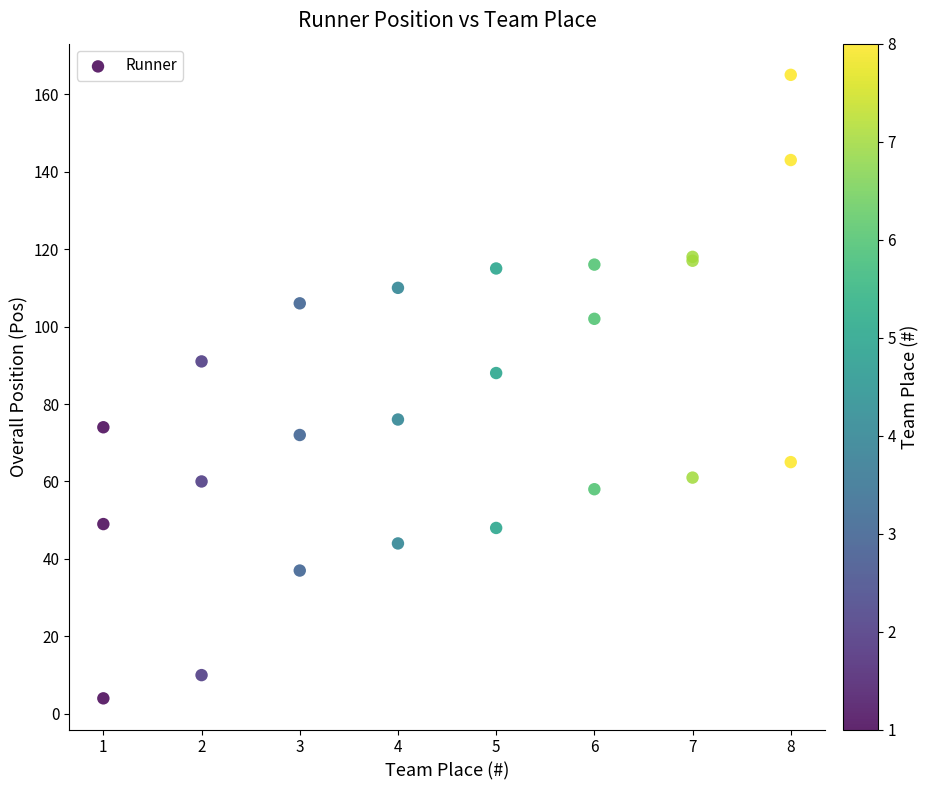

What Y value in the scatter plot is closest to 84?

88